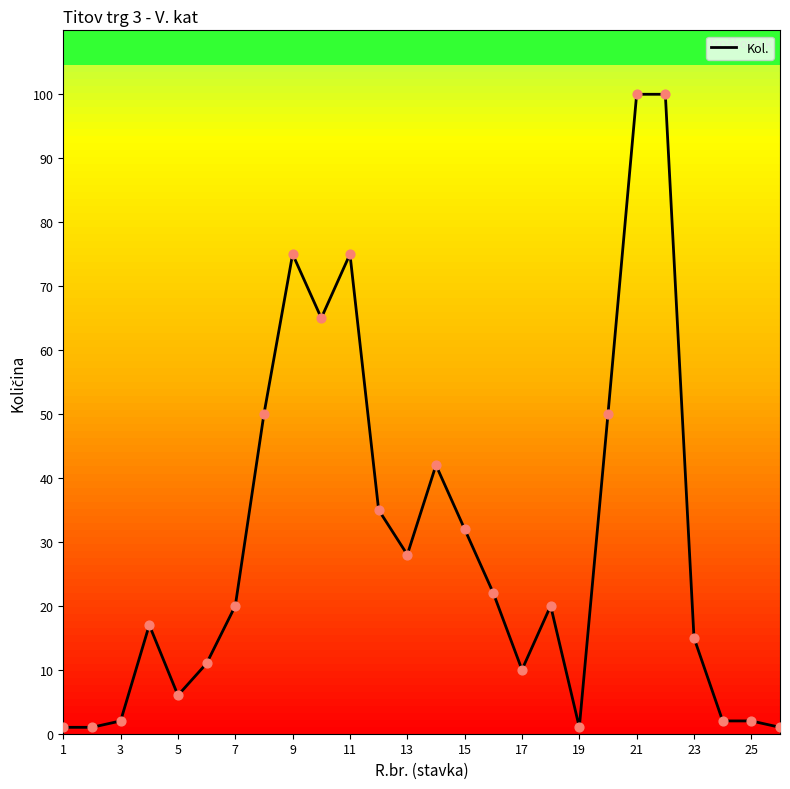

What is the greatest value displayed?

100